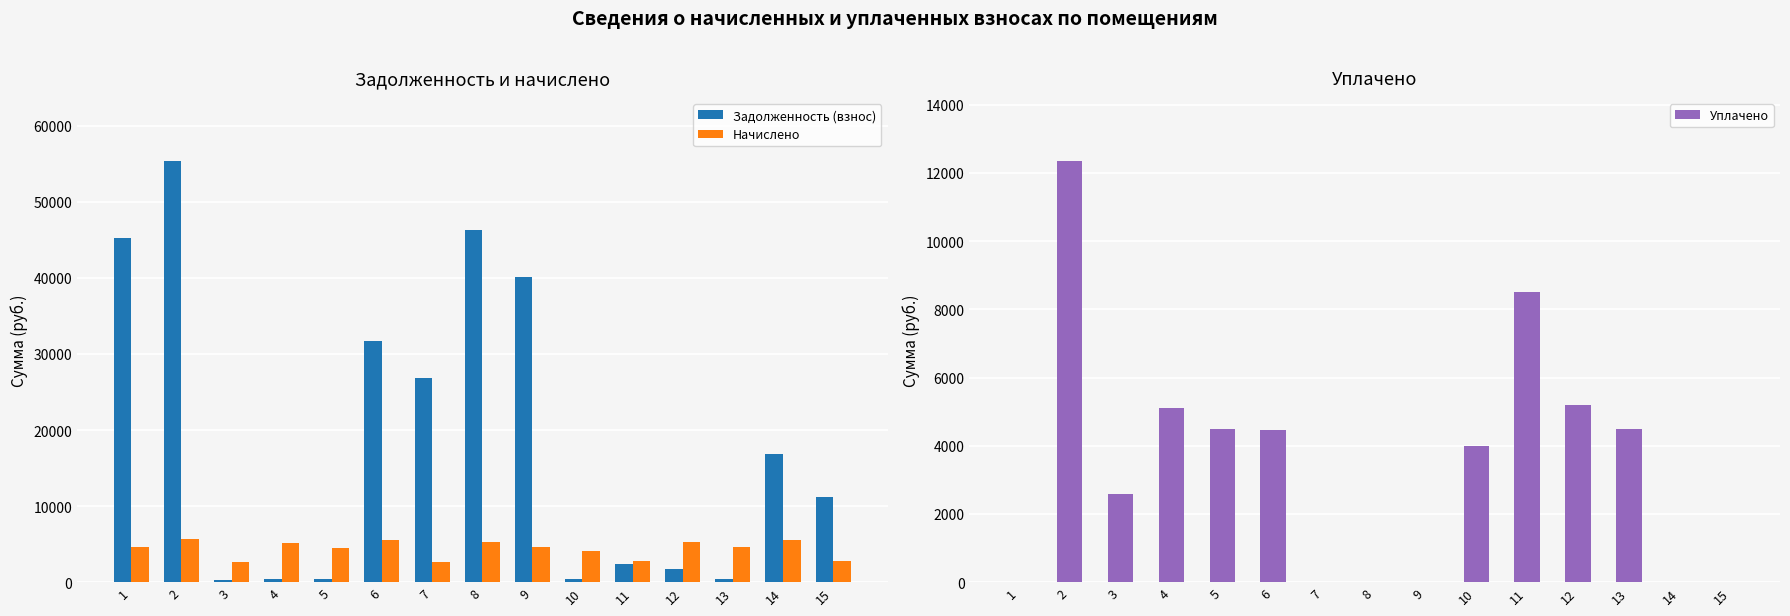

Are the bars grouped side by side (vs. stacked)?

Yes